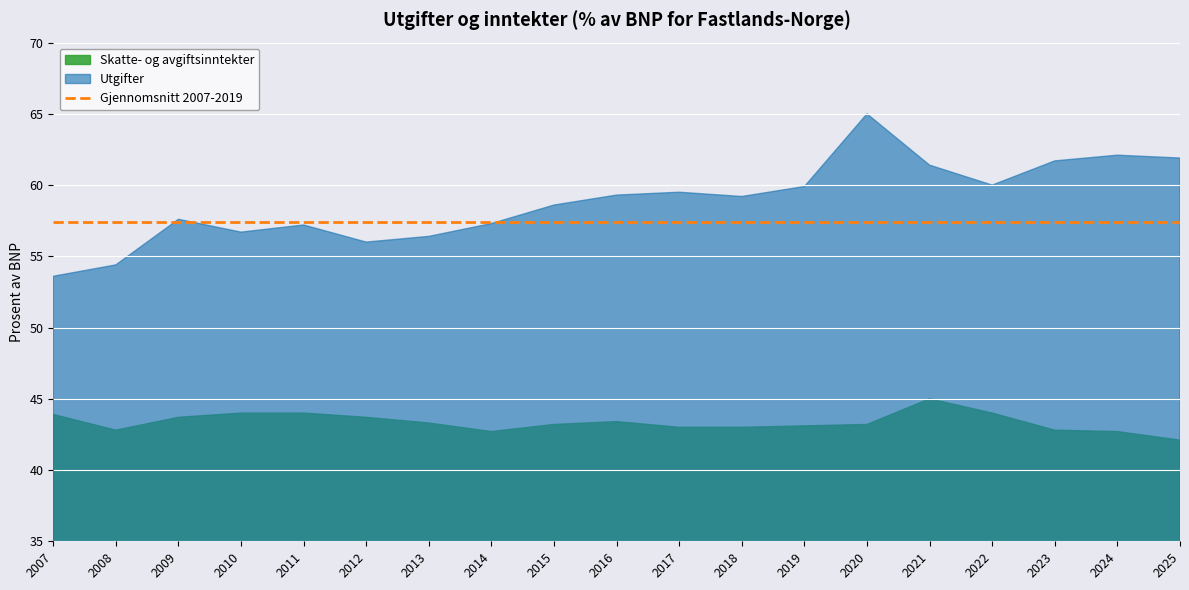

Is the value of Skatte- og avgiftsinntekter at 2015 greater than the value of Utgifter at 2016?

No